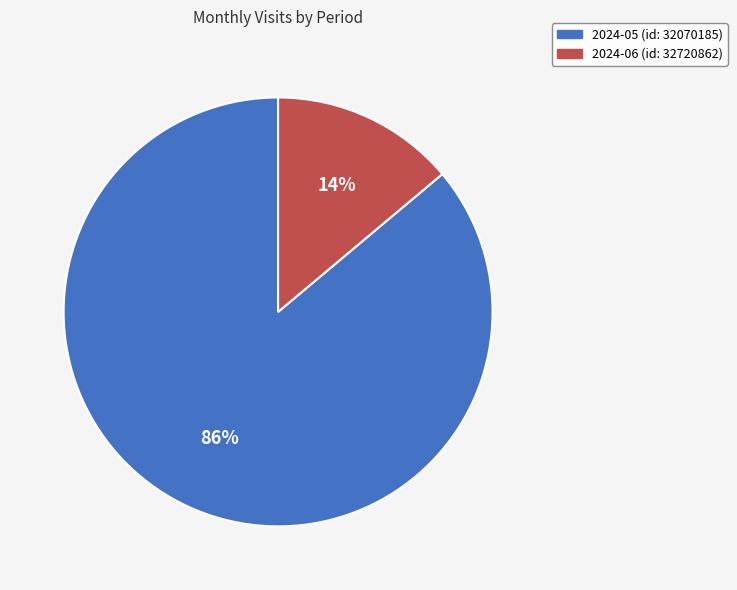

What is the smallest slice in the pie chart?

2024-06 (id: 32720862)